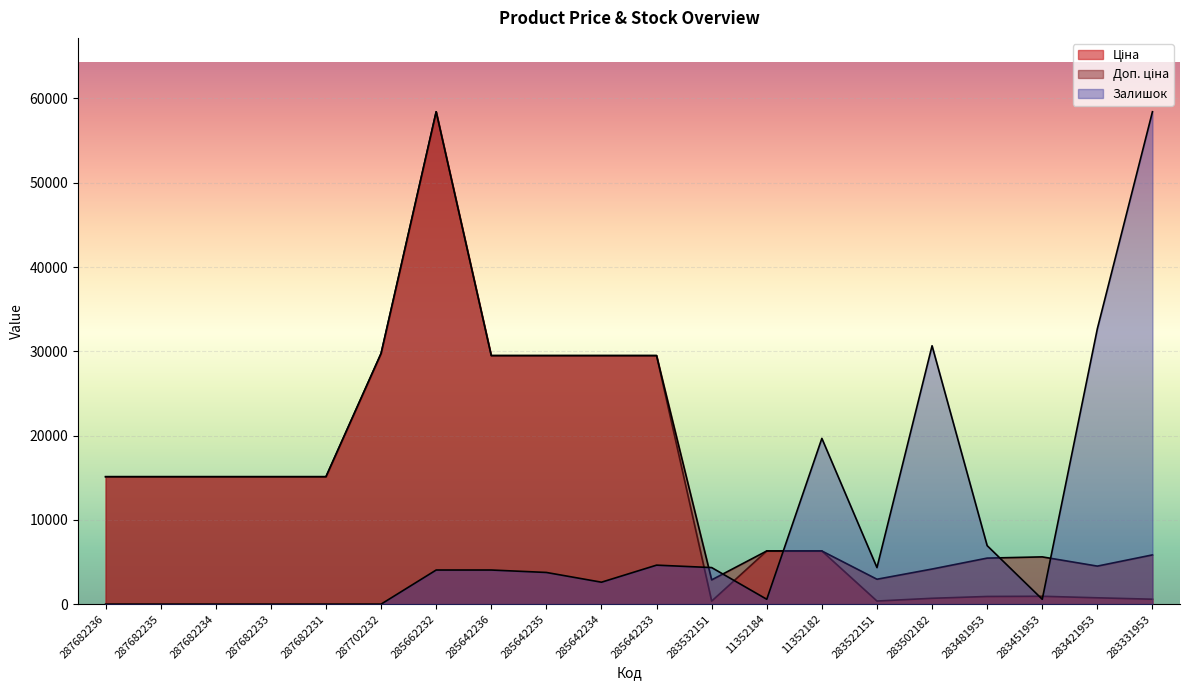

At which label is Доп. ціна closest to 30652?

287702232